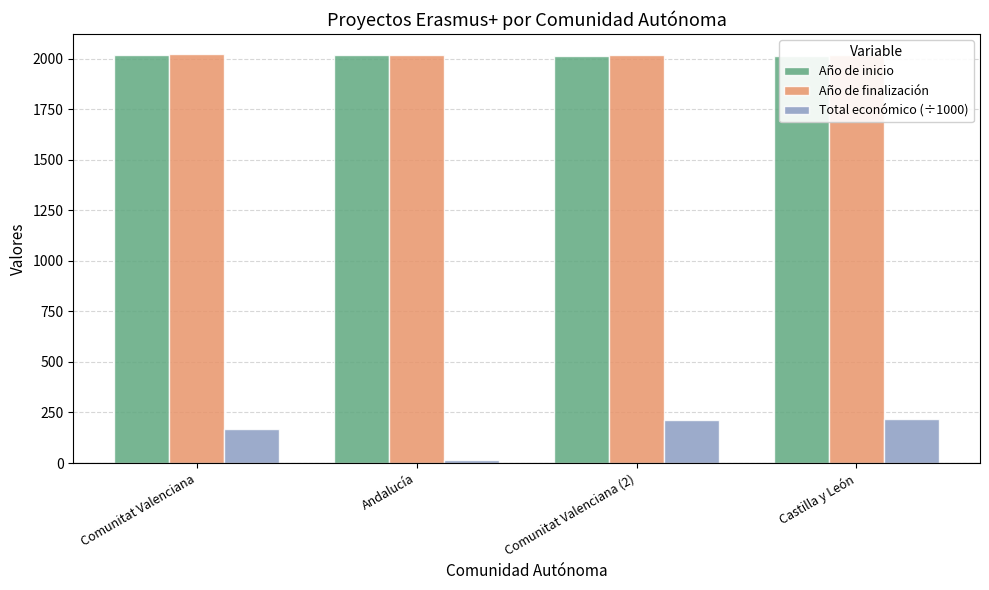

What is the label of the 3rd bar from the right?

Andalucía